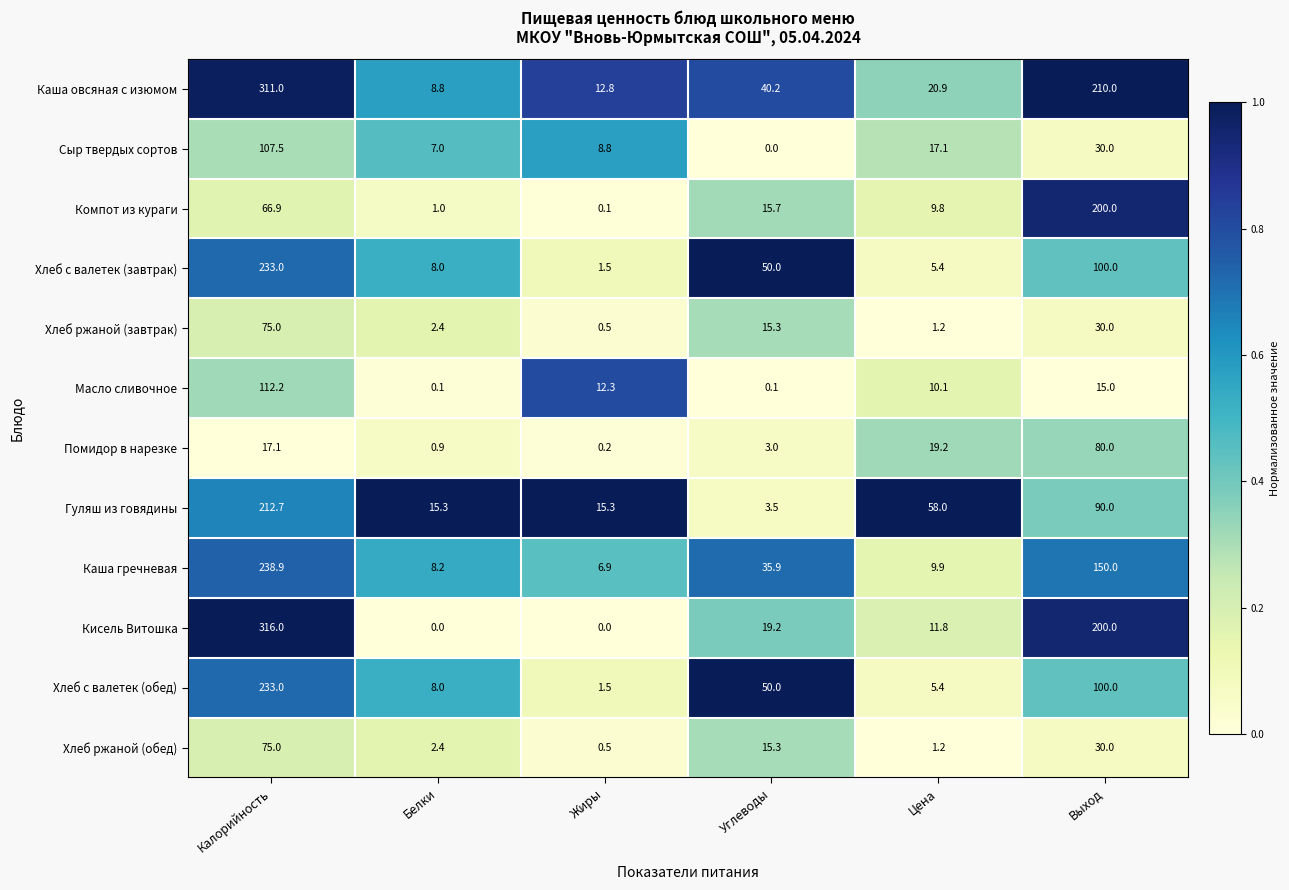

Rank the categories by Сыр твердых сортов value from lowest to highest.

Углеводы, Белки, Жиры, Цена, Выход, Калорийность